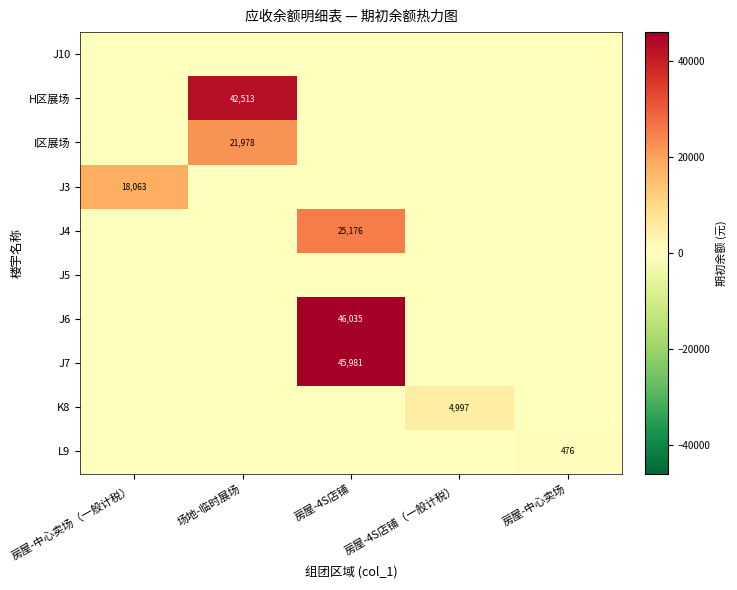

At how many categories does at least one series exceed 11504?

3